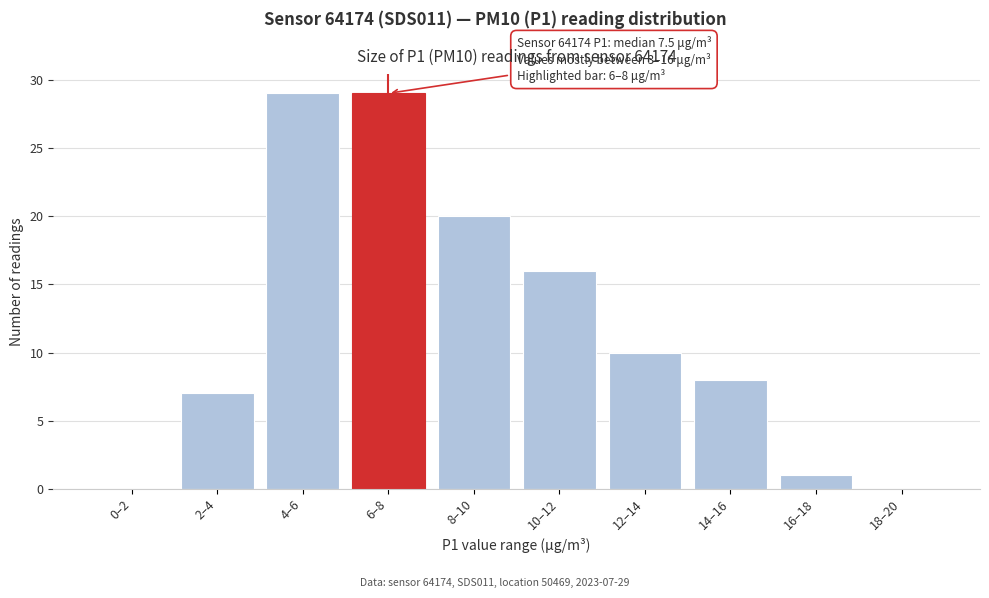

Reading left to right, extract all data points from this chart.

0–2=0	2–4=7	4–6=29	6–8=29	8–10=20	10–12=16	12–14=10	14–16=8	16–18=1	18–20=0